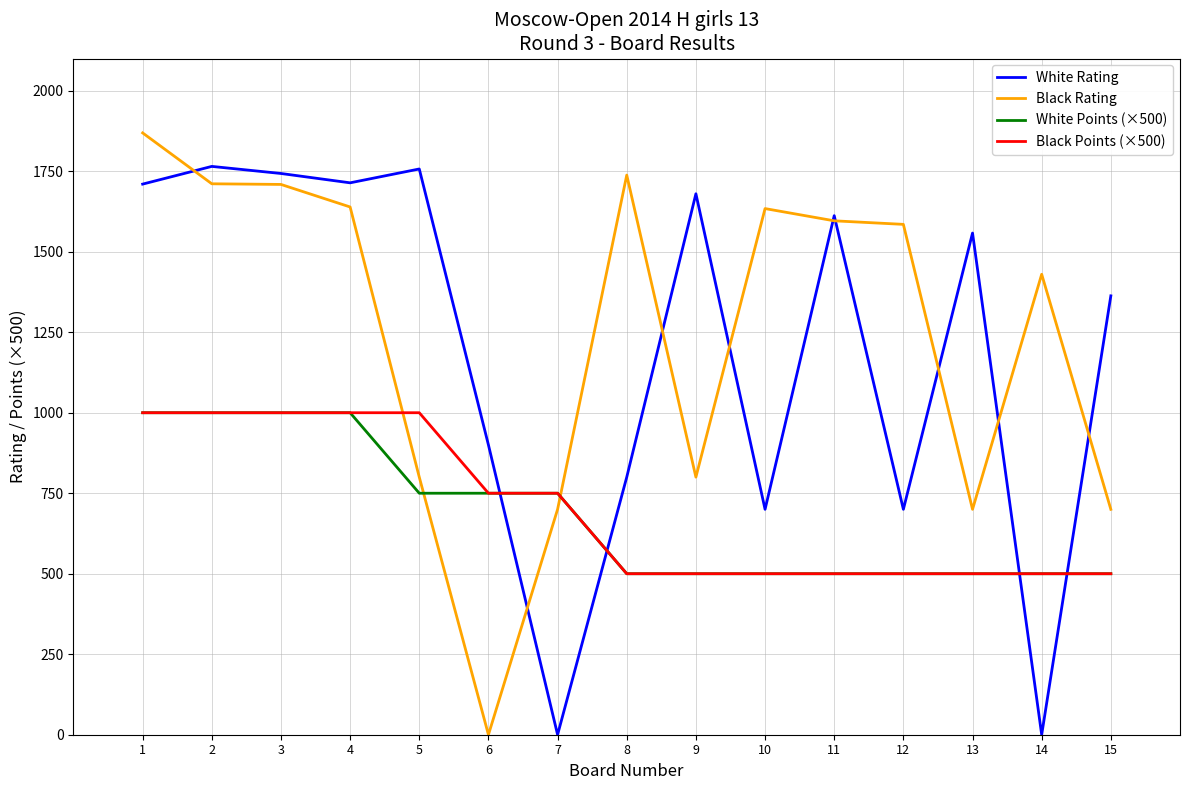

Is this an area chart (filled region under the line)?

No